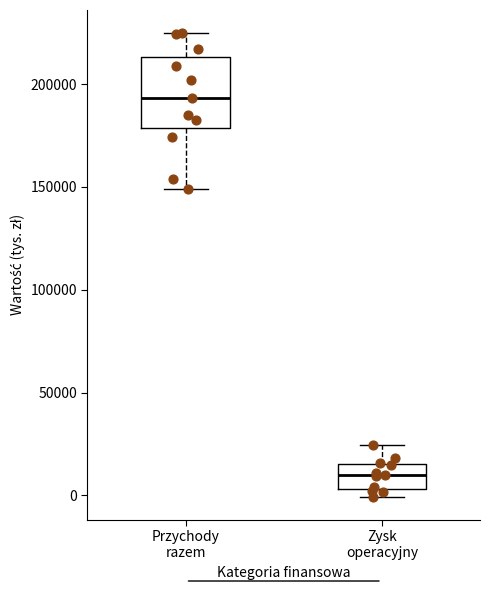

Reading left to right, transcribe this box plot: for each box, give where its median line is, the range the box spans, and where its two whiskers end, as read against the y-axis. The values are not printed on the chart, so give them approximately, as read against the axis.

Przychody razem: median 195000, box 180000 to 215000, whiskers 150000 to 225000
Zysk operacyjny: median 10000, box 5000 to 15000, whiskers 0 to 25000